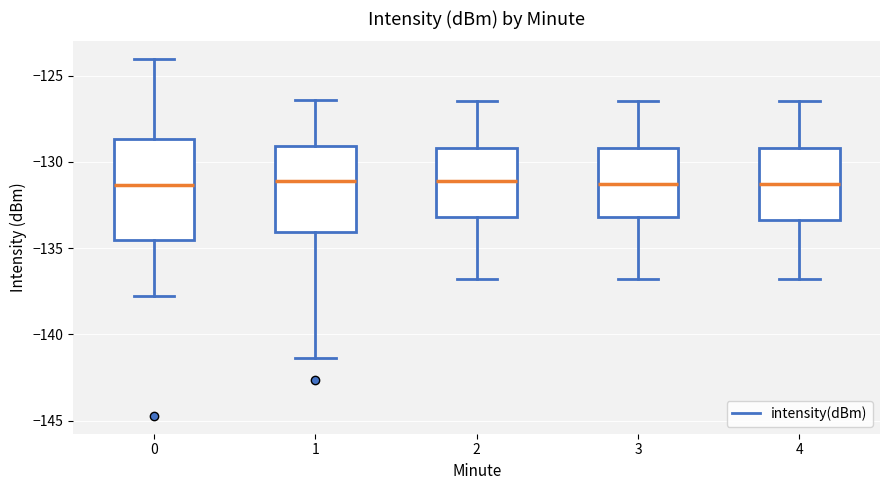

Reading left to right, read every box against the y-axis: the position of its median line, the range the box covers, and the ends of its whiskers. The values are not printed on the chart, so give them approximately, as read against the axis.

0: median -131.5, box -134.5 to -128.5, whiskers -138.0 to -124.0
1: median -131.0, box -134.0 to -129.0, whiskers -141.5 to -126.5
2: median -131.0, box -133.0 to -129.0, whiskers -137.0 to -126.5
3: median -131.5, box -133.0 to -129.0, whiskers -137.0 to -126.5
4: median -131.5, box -133.5 to -129.0, whiskers -137.0 to -126.5